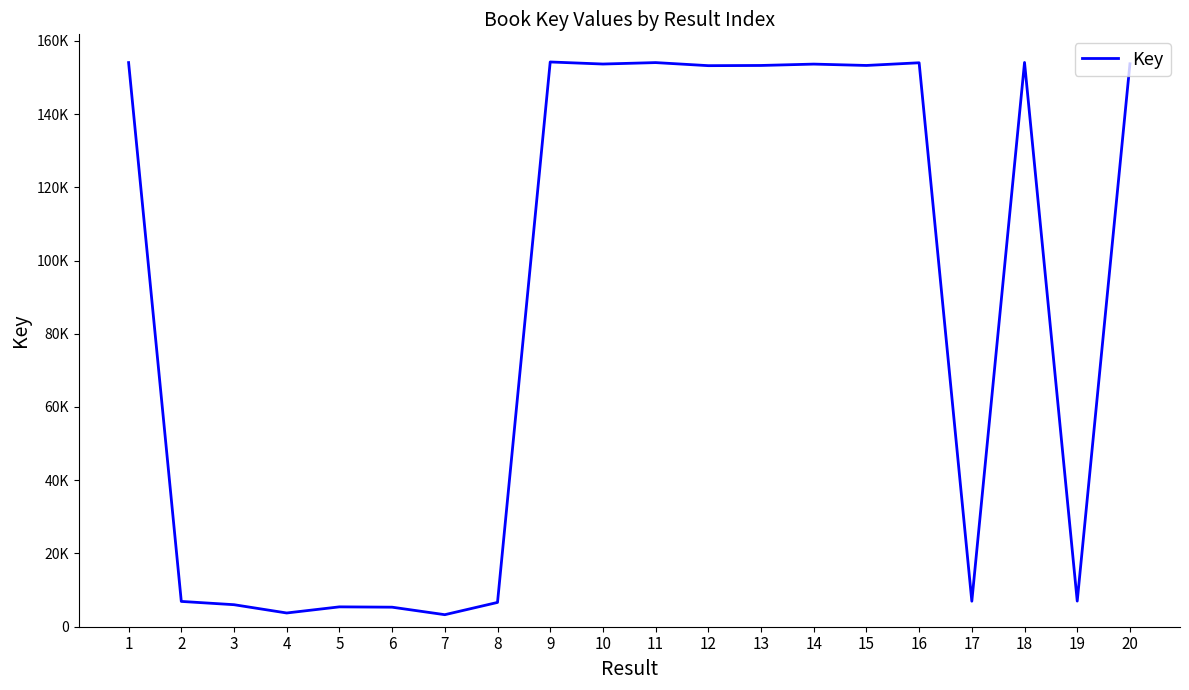

Read the value at 3, to the nearest 50.

6000